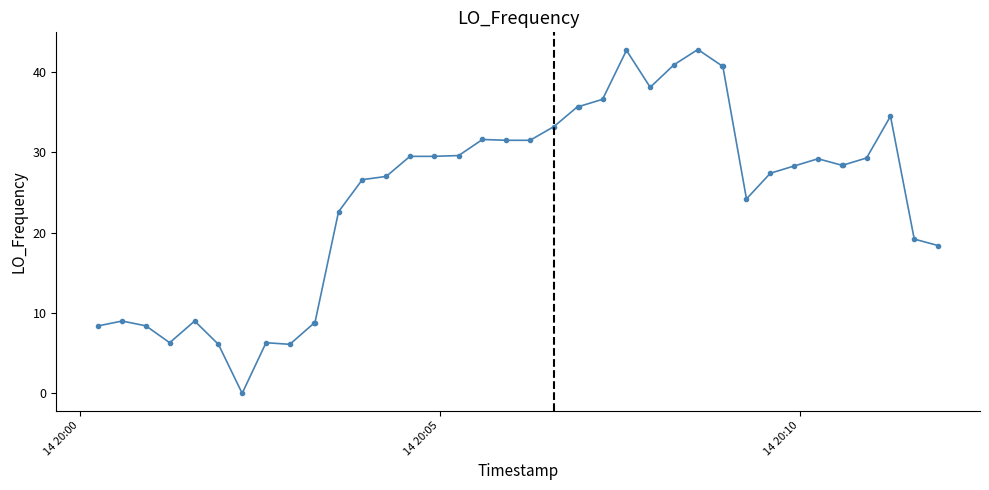

What is the greatest value displayed?

42.8